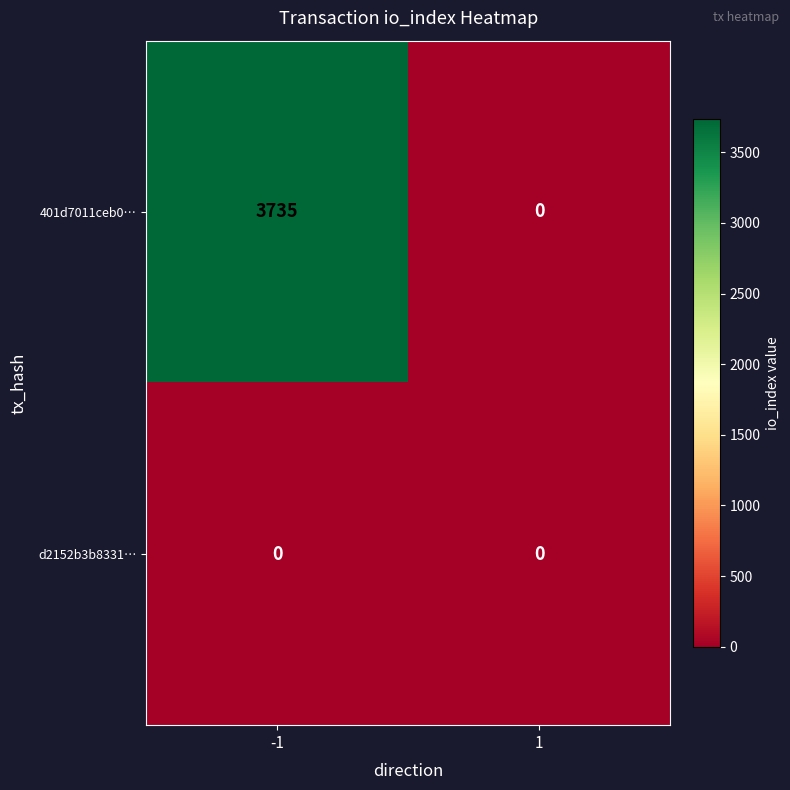

What is the average value of the 401d7011ceb0… series?

1868